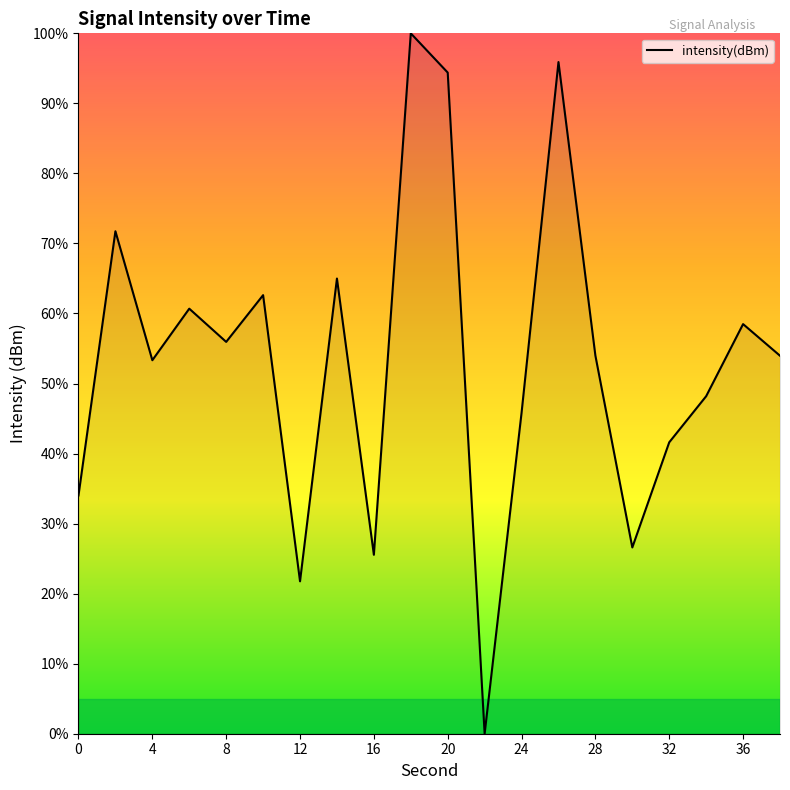

What is the difference between the second highest and second lowest values?

74.1